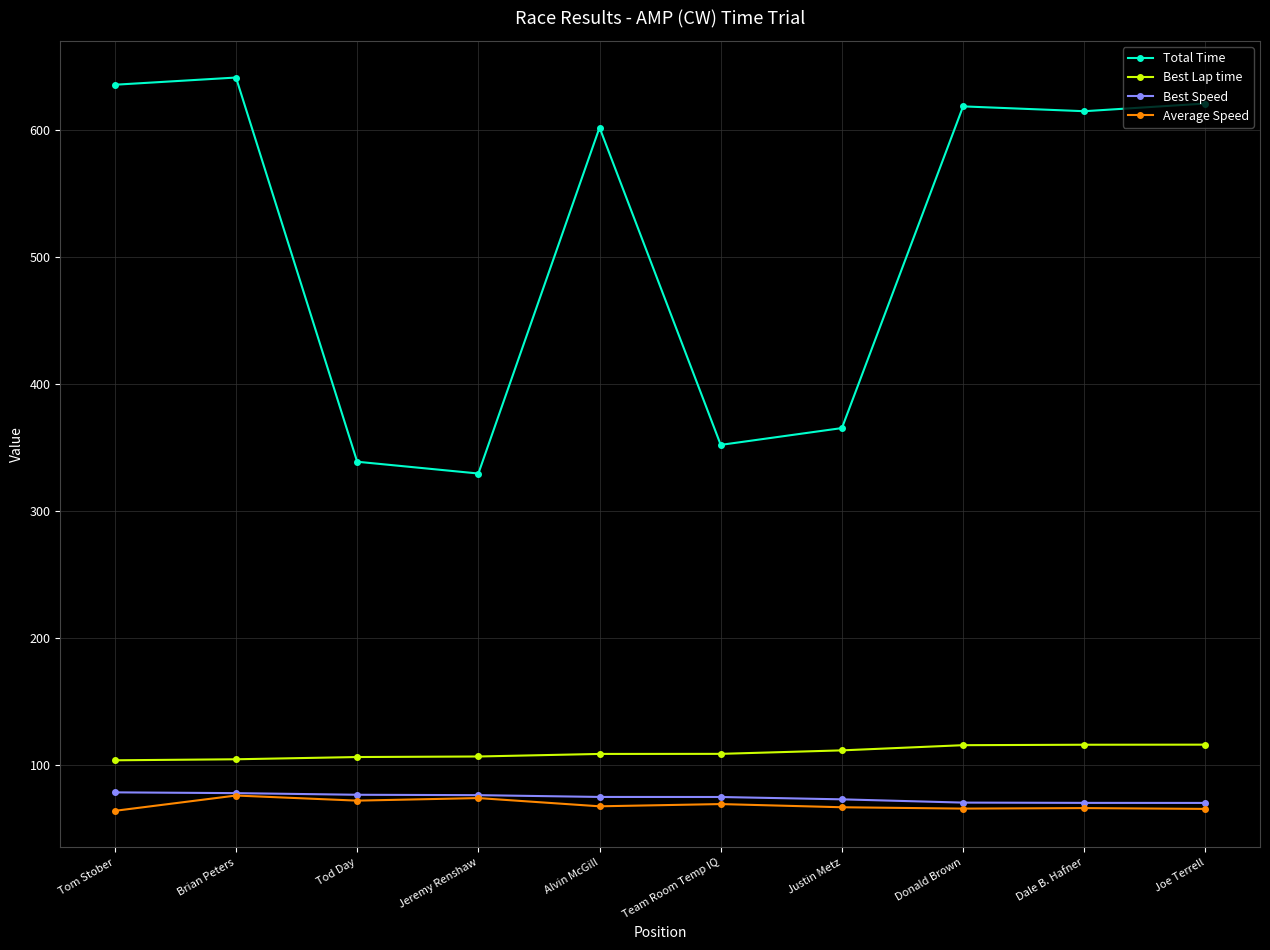

At how many categories does at least one series exceed 475?

6